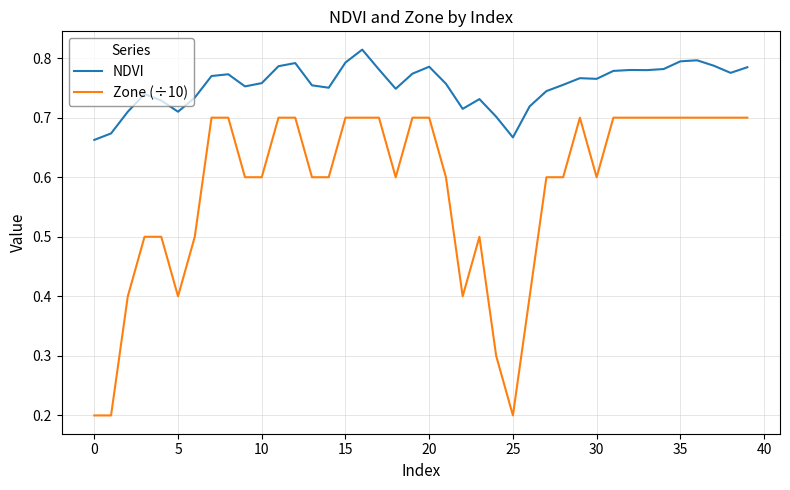

True or false: NDVI and Zone (÷10) cross at least once.

False